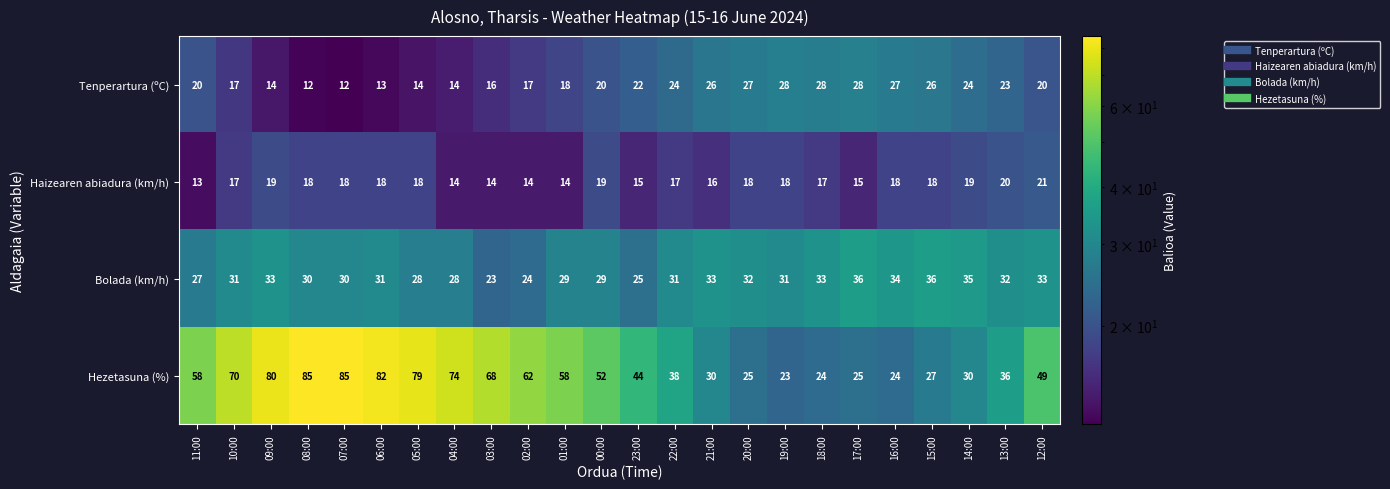

Rank the series at 12:00 from lowest to highest value.

Tenperartura (ºC), Haizearen abiadura (km/h), Bolada (km/h), Hezetasuna (%)